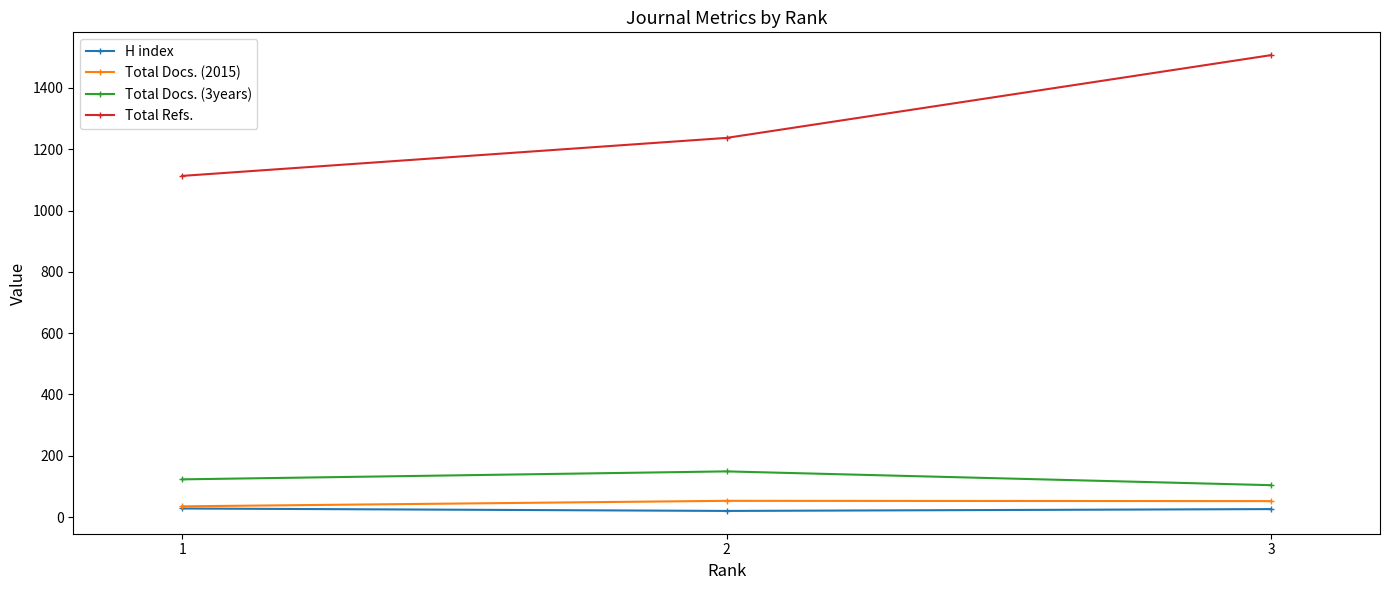

What is the maximum value shown in the chart?

1507